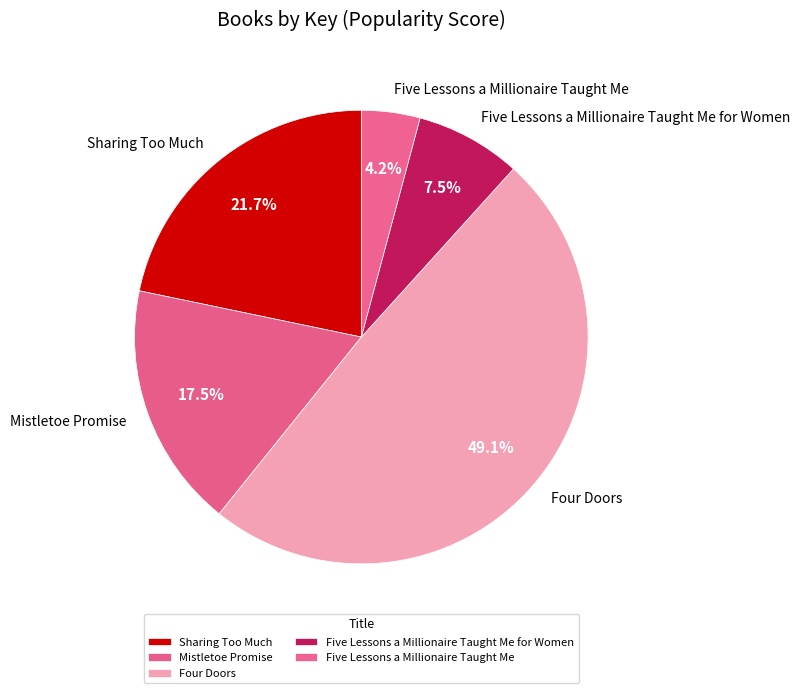

Which slice is the smallest?

Five Lessons a Millionaire Taught Me